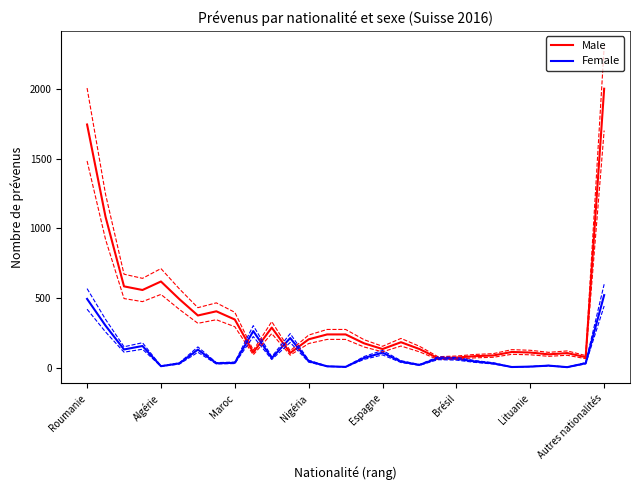

At which label does Male reach its peak?

Autres nationalités